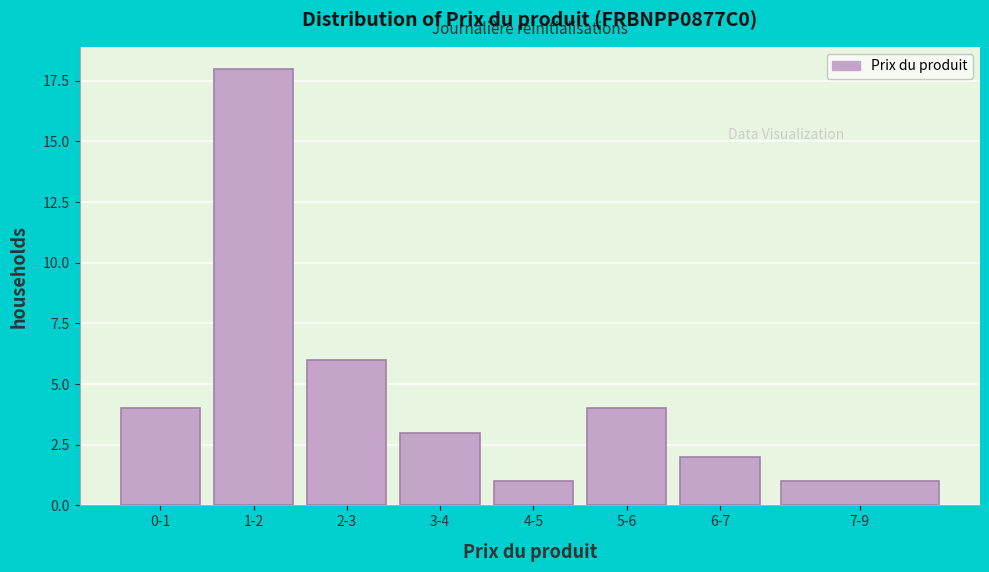

Reading left to right, extract all data points from this chart.

0-1=4	1-2=18	2-3=6	3-4=3	4-5=1	5-6=4	6-7=2	7-9=1